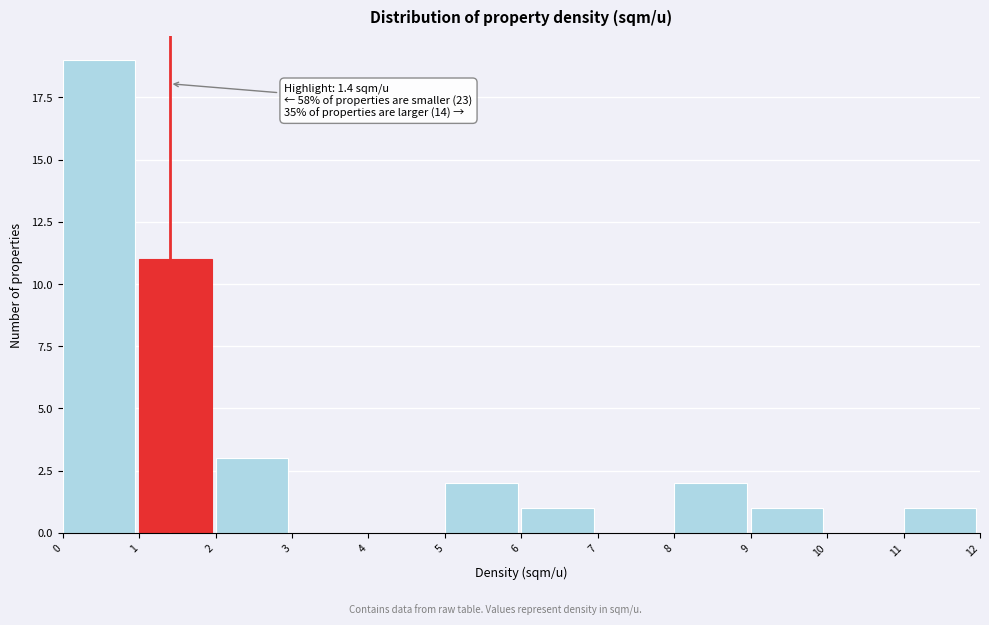

Over which range of the x-axis is the bar tallest?

0 to 1